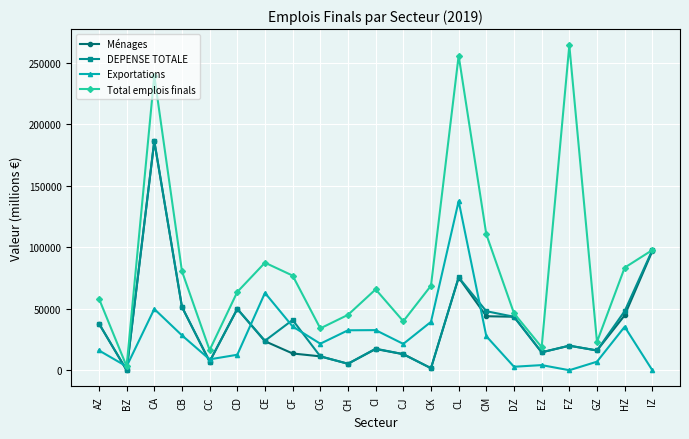

Is it true that DEPENSE TOTALE equals 53975 at CF?

False